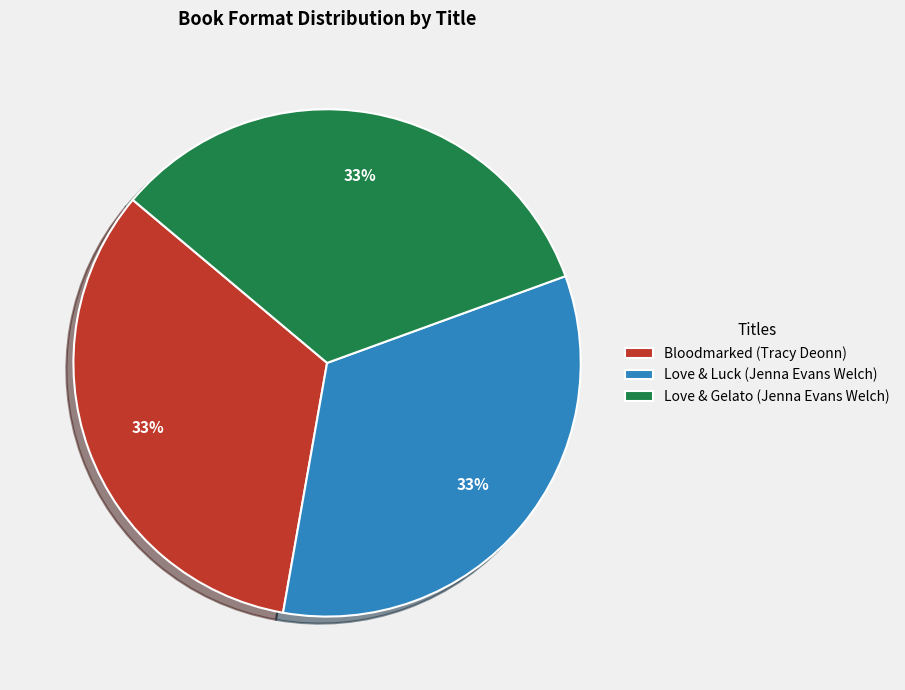

To the nearest percent, what portion does Love & Gelato (Jenna Evans Welch) represent?

33%